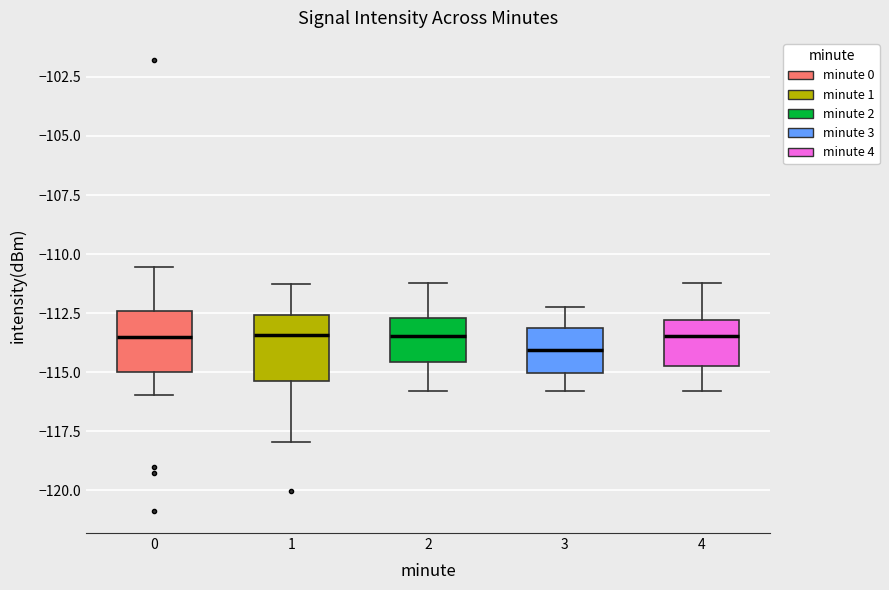

Reading left to right, read every box against the y-axis: the position of its median line, the range the box covers, and the ends of its whiskers. The values are not printed on the chart, so give them approximately, as read against the axis.

0: median -113.5, box -115.0 to -112.5, whiskers -116.0 to -110.5
1: median -113.5, box -115.5 to -112.5, whiskers -118.0 to -111.5
2: median -113.5, box -114.5 to -112.5, whiskers -116.0 to -111.0
3: median -114.0, box -115.0 to -113.0, whiskers -116.0 to -112.0
4: median -113.5, box -114.5 to -113.0, whiskers -116.0 to -111.0